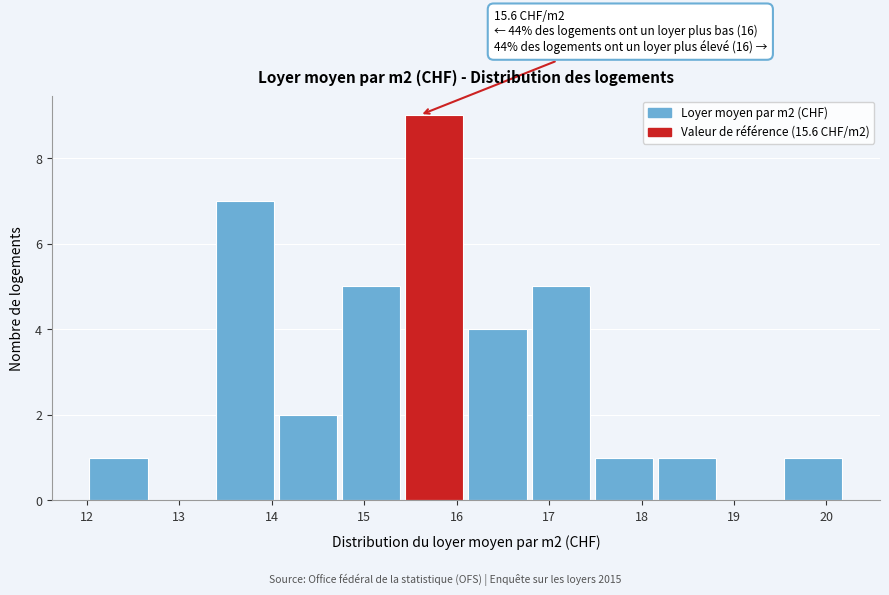

Over which range of the x-axis is the bar tallest?

15.4 to 16.1